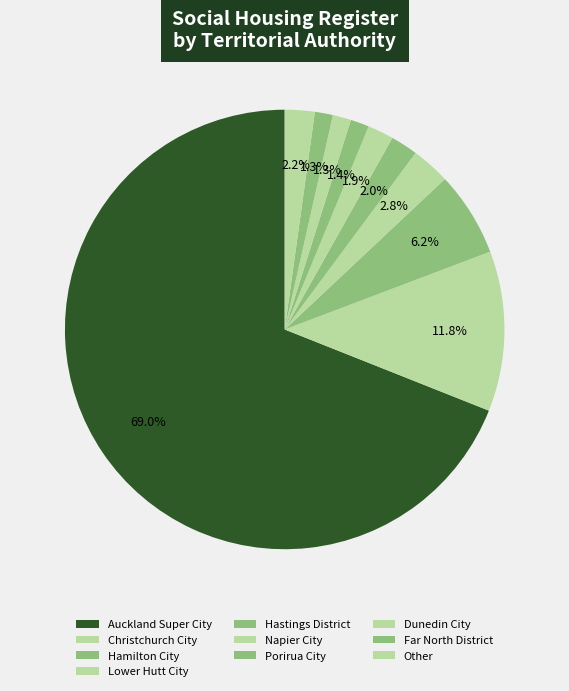

Count the number of slices in the pie.

10